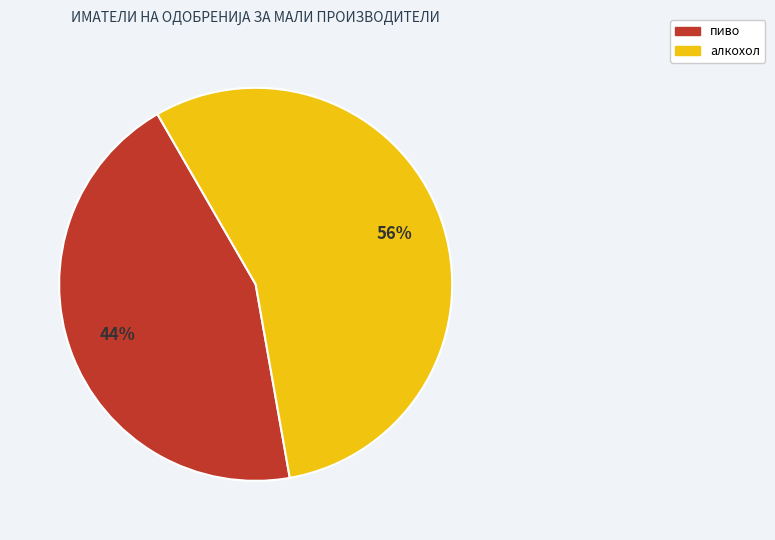

To the nearest percent, what is the combined percentage of пиво and алкохол?

100%